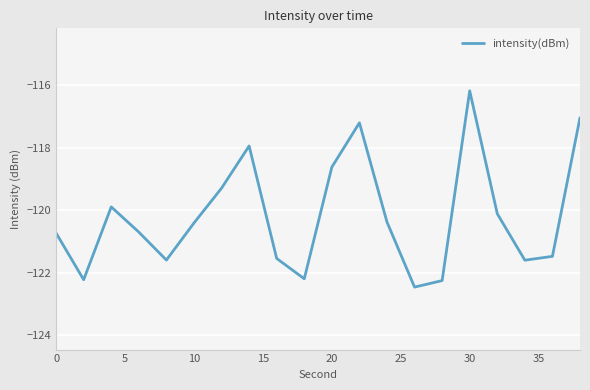

What is the difference between the maximum and minimum values?

6.3